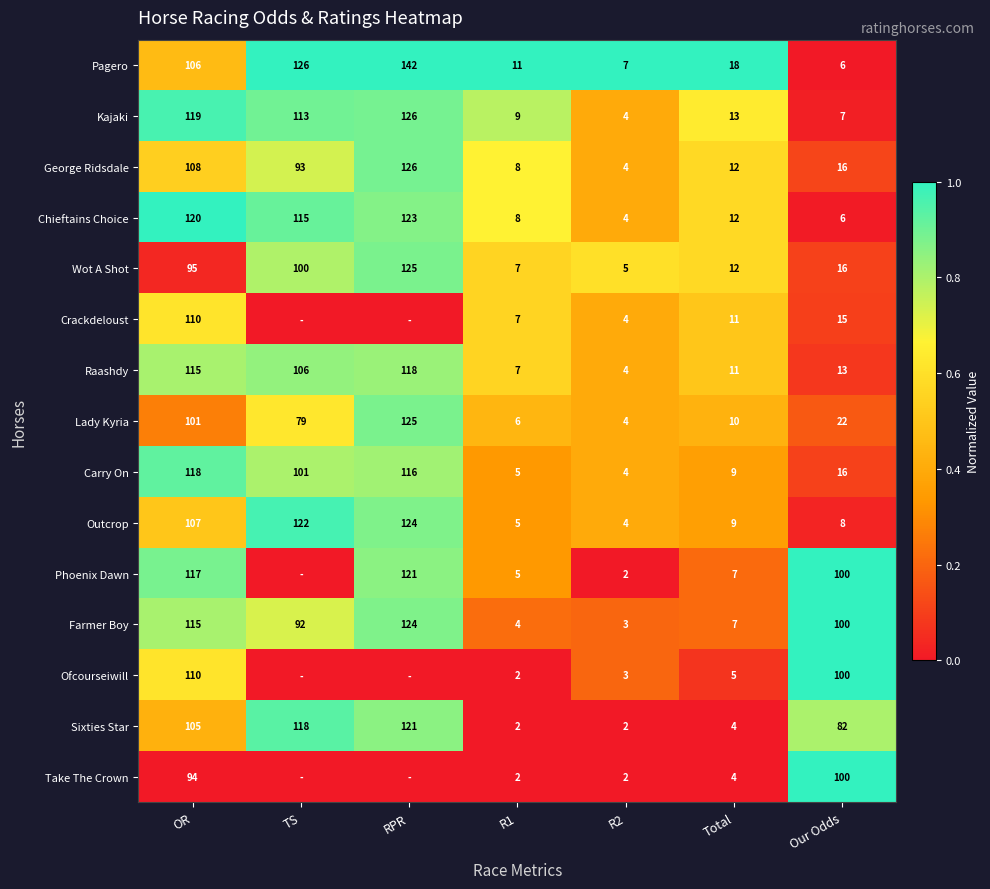

The value of Pagero at TS is 1.7. True or false?

False